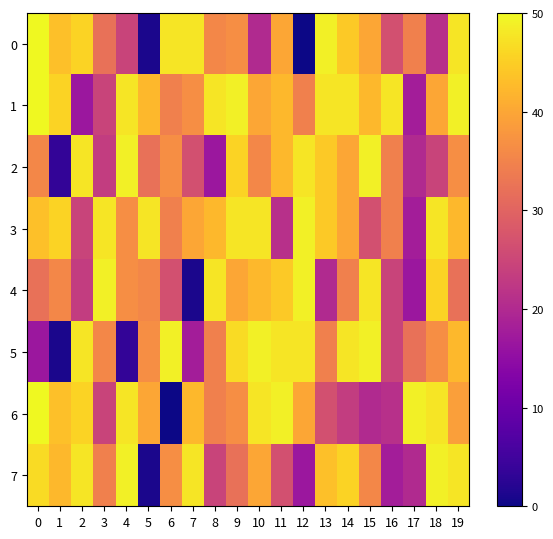

Between 7 and 14, which series saw the biggest shift?

4